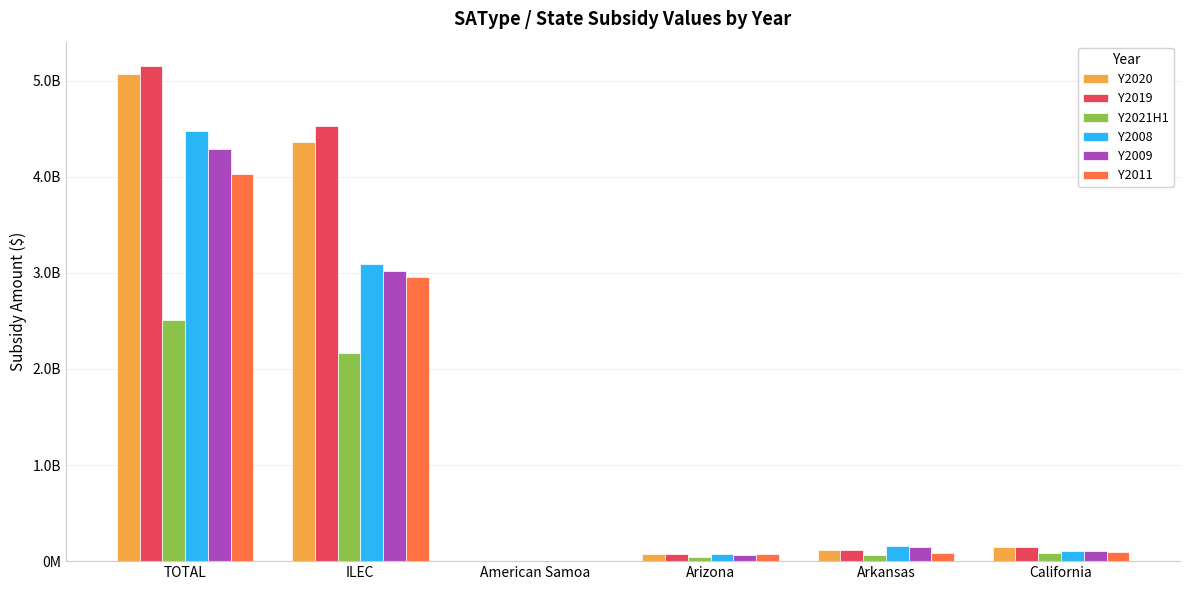

How many values in the Y2011 series exceed 90587288?

2